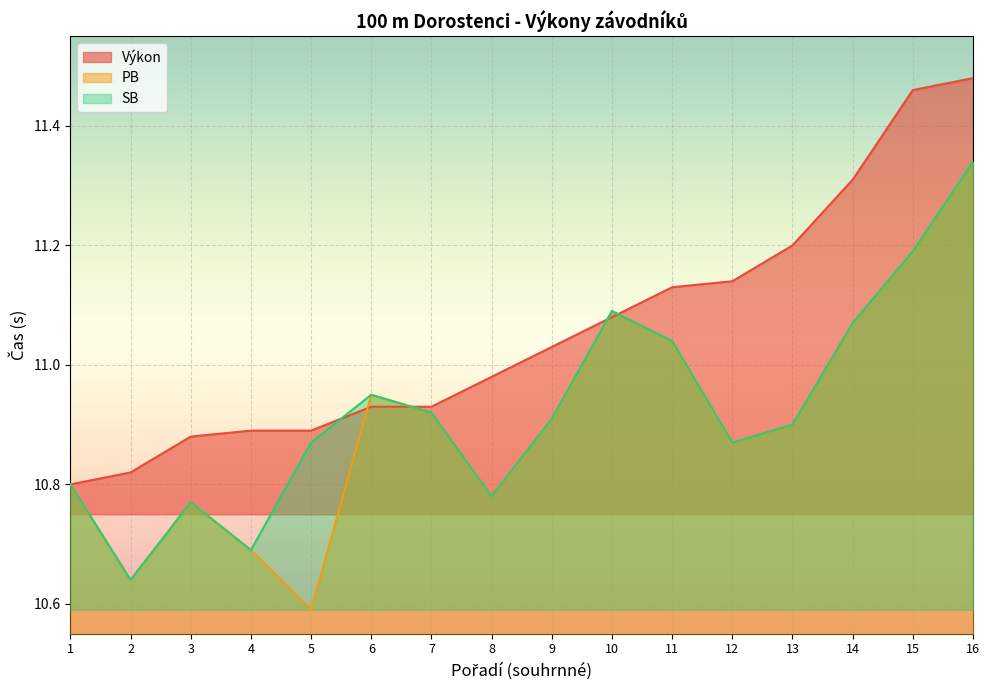

True or false: PB and SB cross at least once.

False